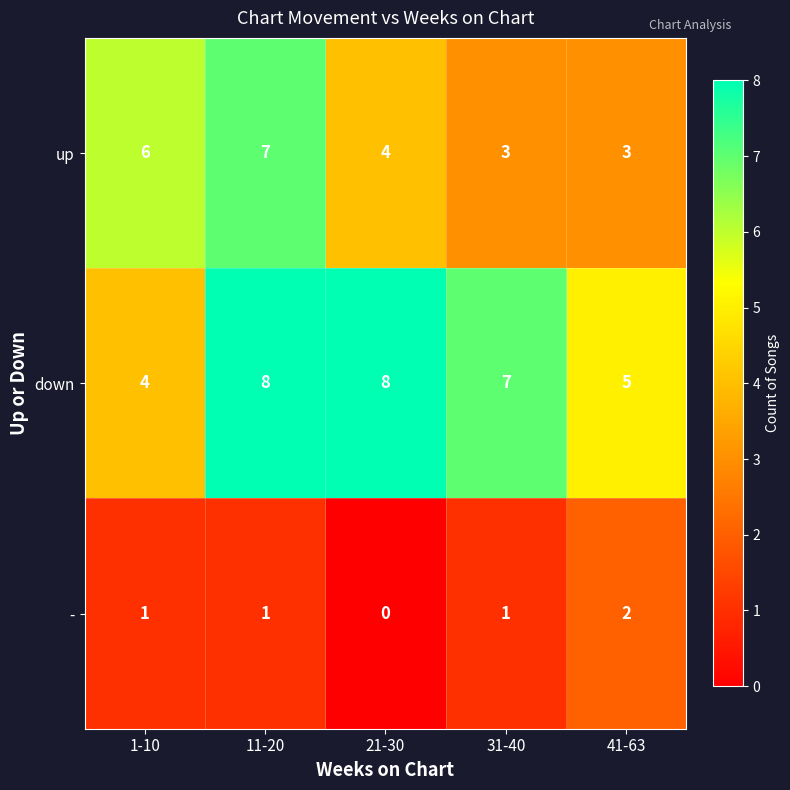

At which category does the chart reach its minimum across all series?

21-30